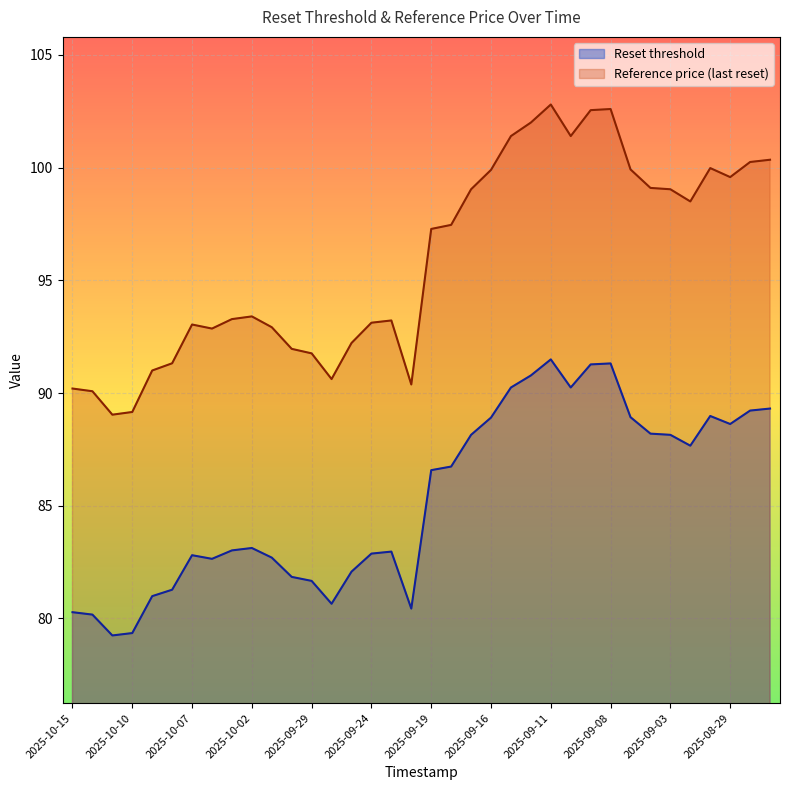

How many data points in Reset threshold are less than 86?

18